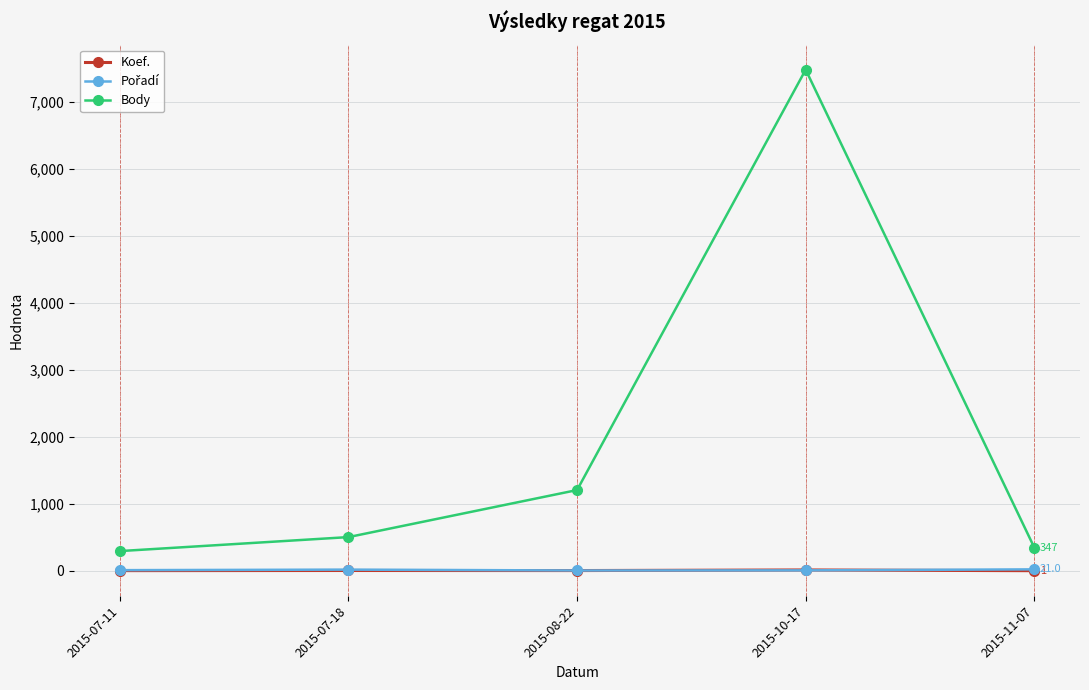

True or false: Body and Koef. cross at least once.

False